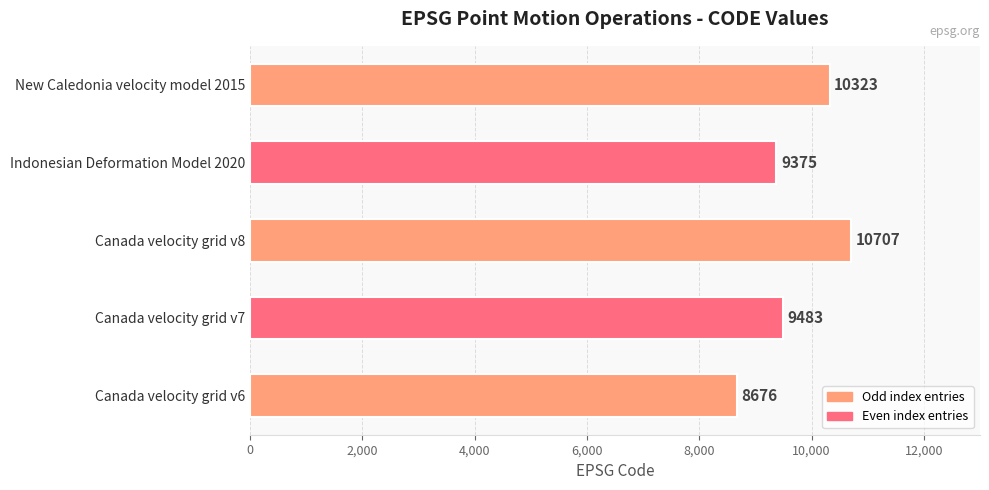

True or false: the data shows 10707 at Canada velocity grid v8.

True